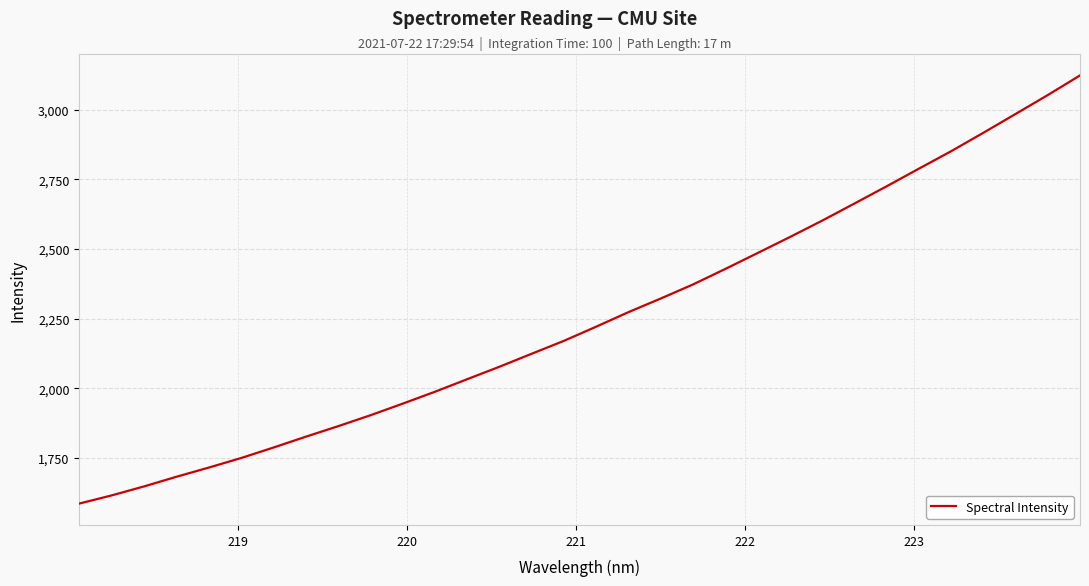

What is the smallest value displayed?

1587.1